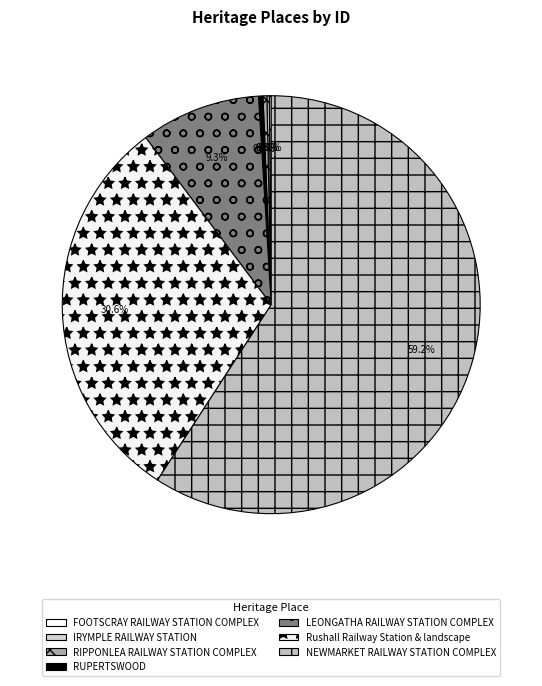

True or false: IRYMPLE RAILWAY STATION accounts for 0% of the total.

True